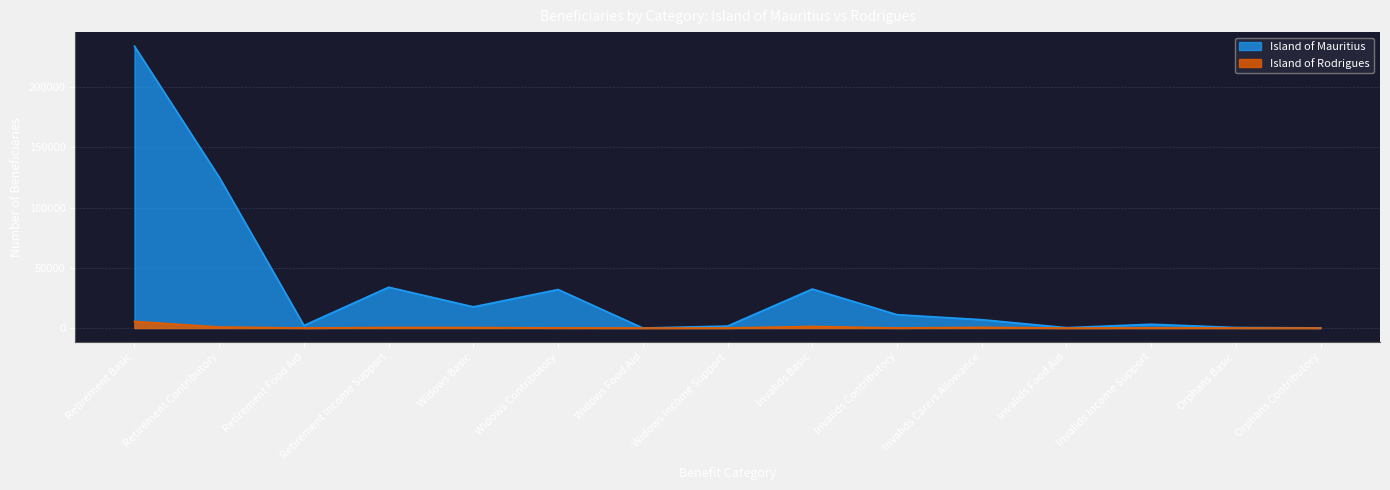

Which series has the largest total across all categories?

Island of Mauritius